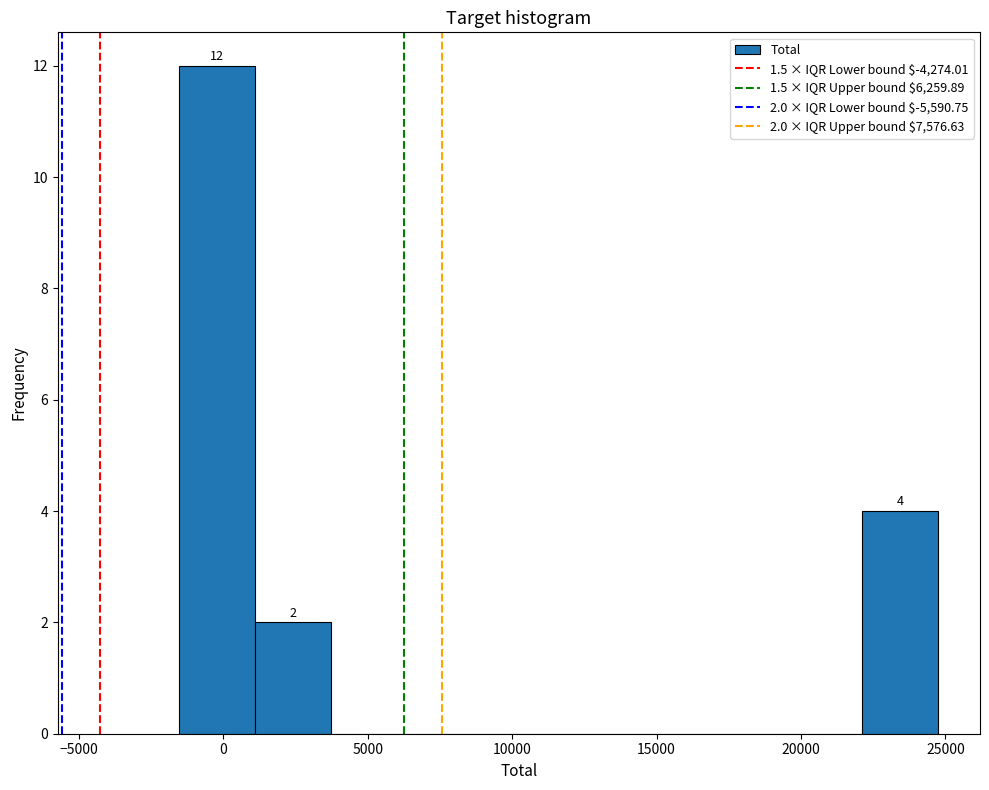

Which range on the x-axis has the tallest bar?

-1500 to 1000